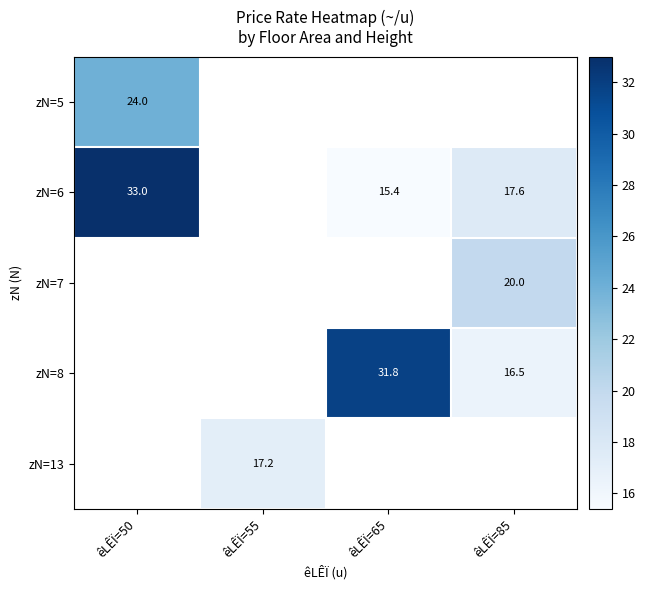

Is the value of zN=8 at êLÊÏ=85 greater than the value of zN=7 at êLÊÏ=85?

No